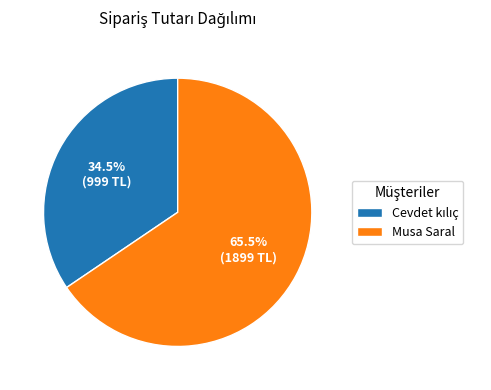

Which slice is the largest?

Musa Saral